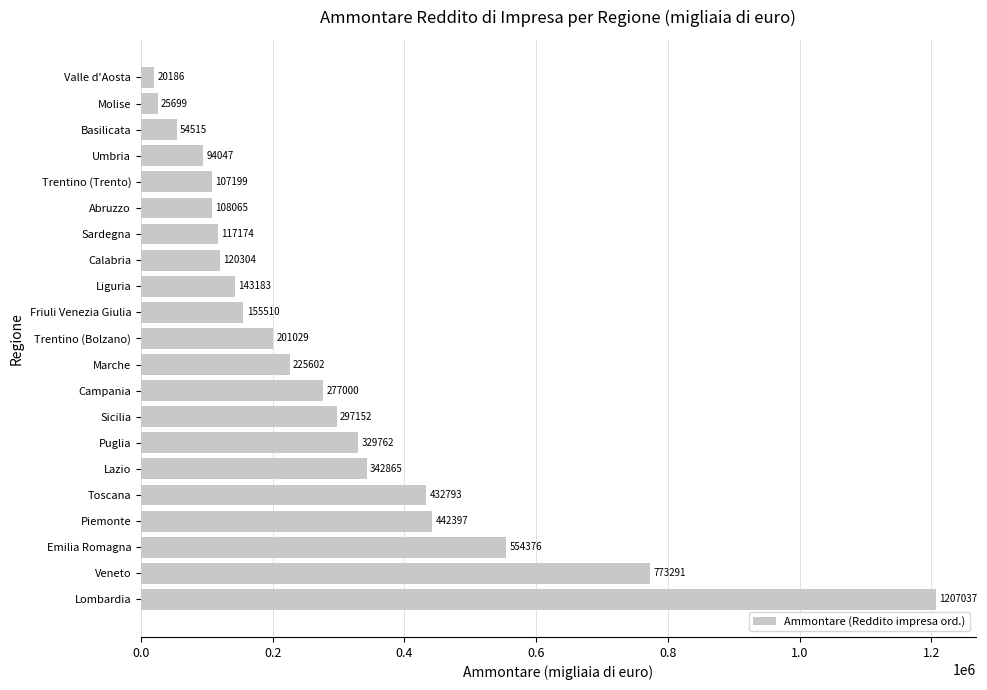

What is the difference between the second highest and minimum values?

753105